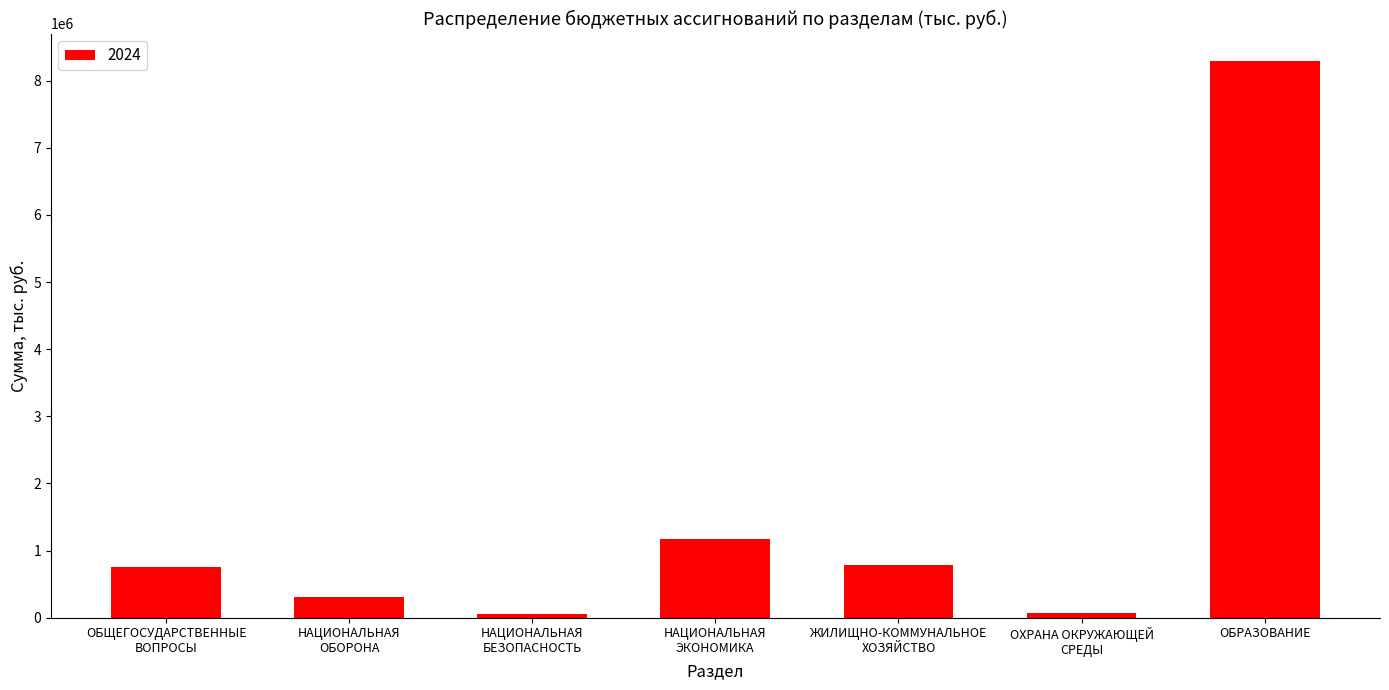

Are the bars horizontal?

No